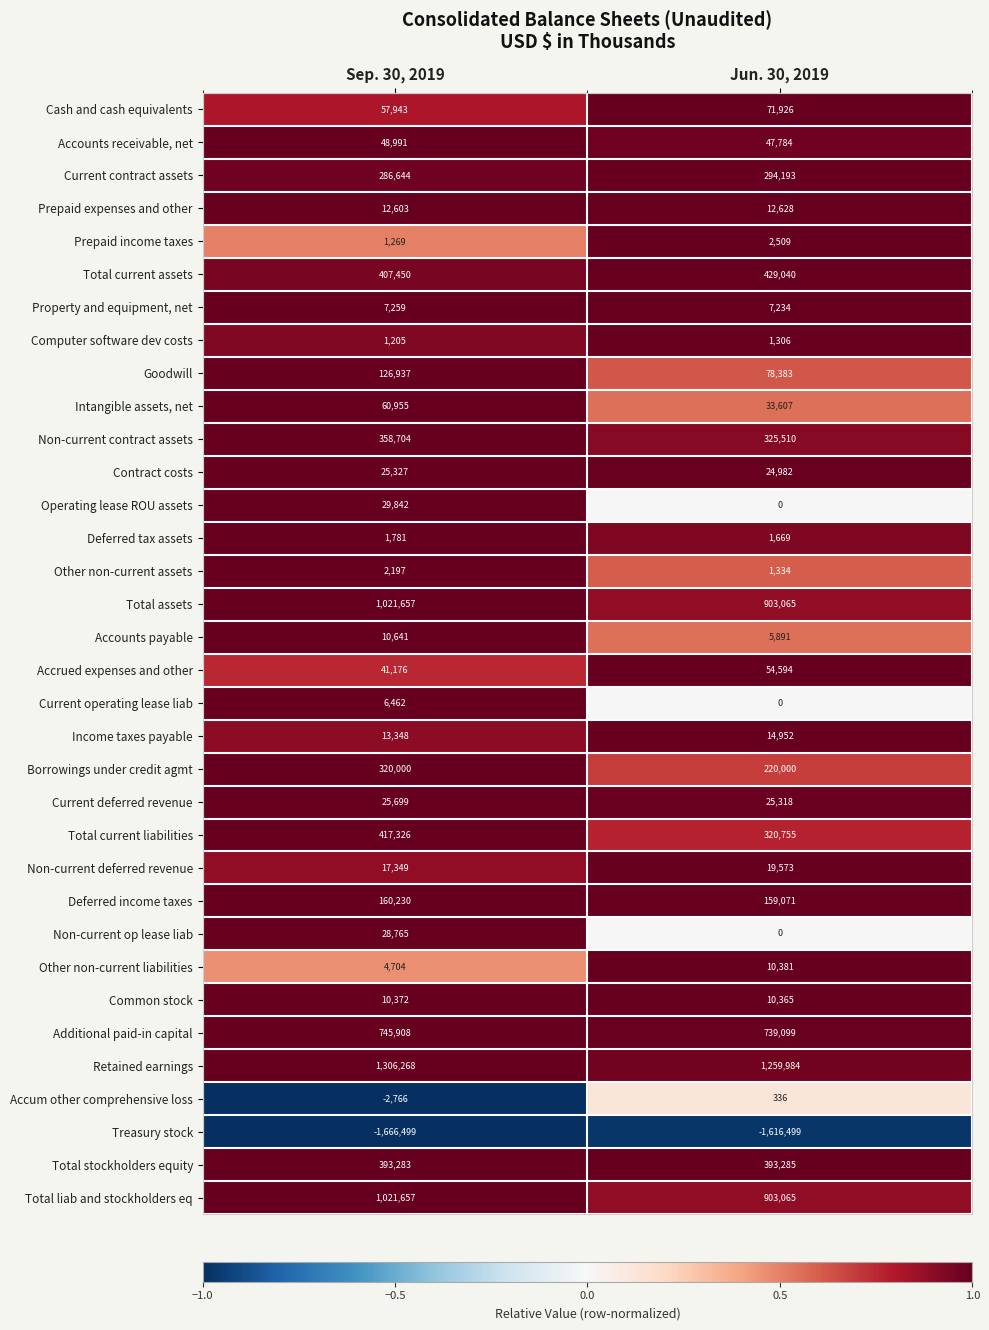

List the labels in order of Goodwill value, smallest first.

Jun. 30, 2019, Sep. 30, 2019